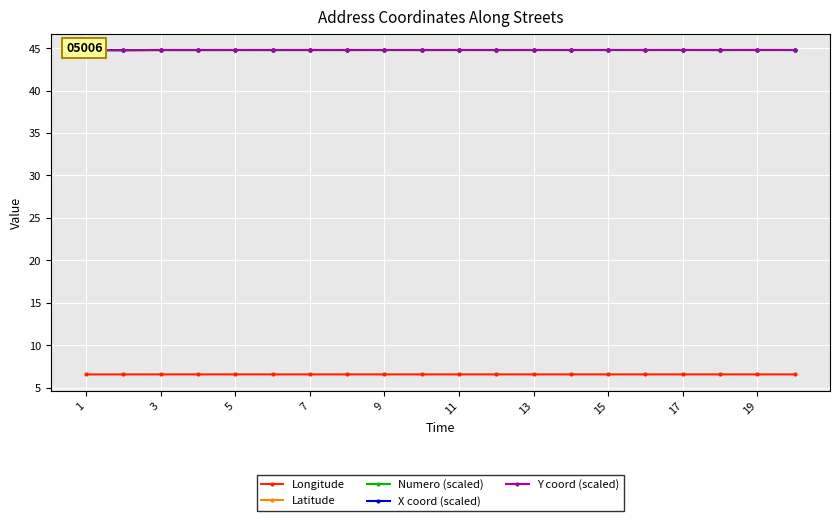

True or false: Latitude has more than 1 interior local peaks.

True